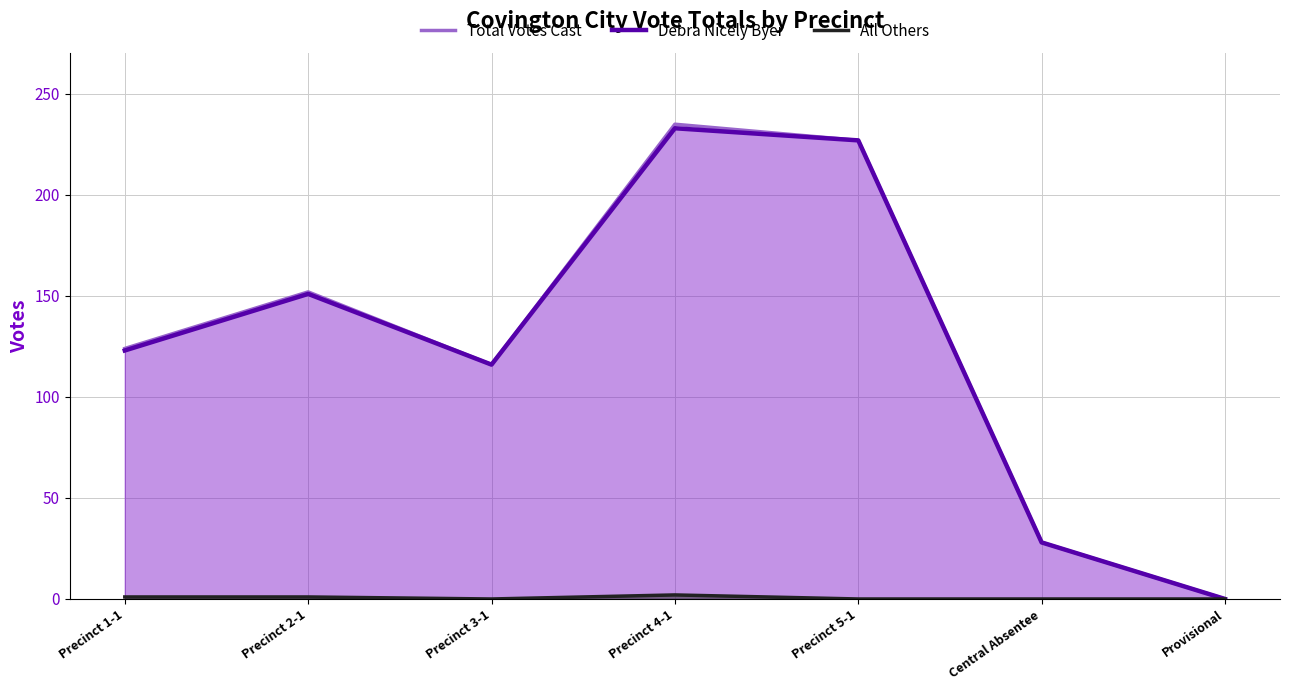

What are all the series names shown in the legend?

Total Votes Cast, Debra Nicely Byer, All Others